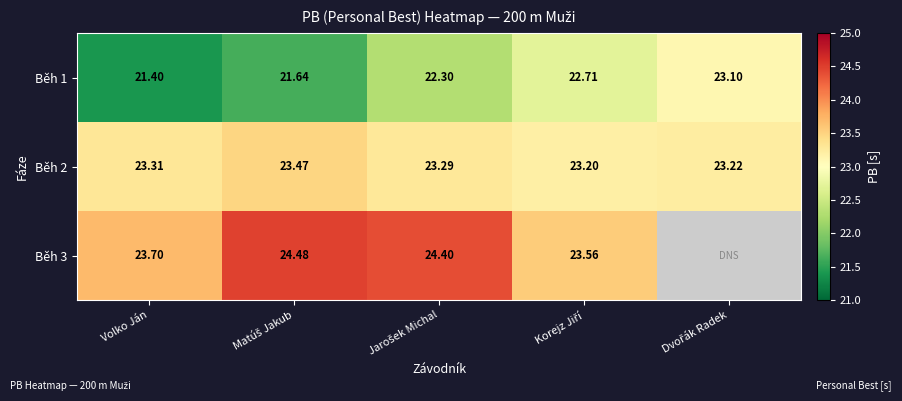

Is the value of Běh 3 at Volko Ján greater than the value of Běh 2 at Volko Ján?

Yes